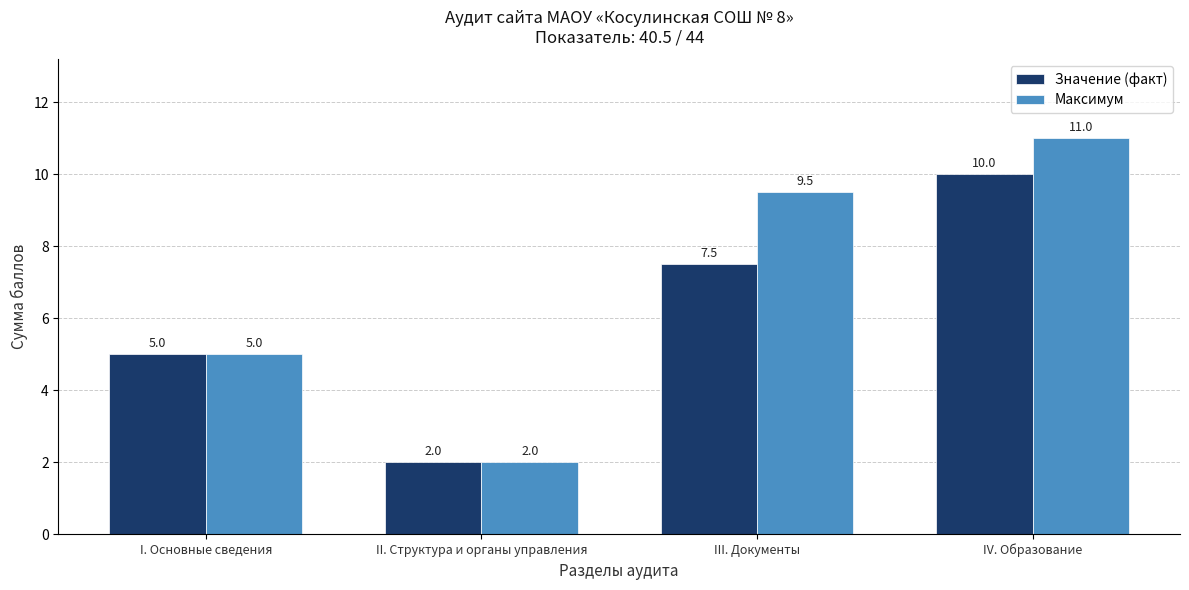

What is the value of the Значение (факт) bar at the 3rd from the left?

7.5